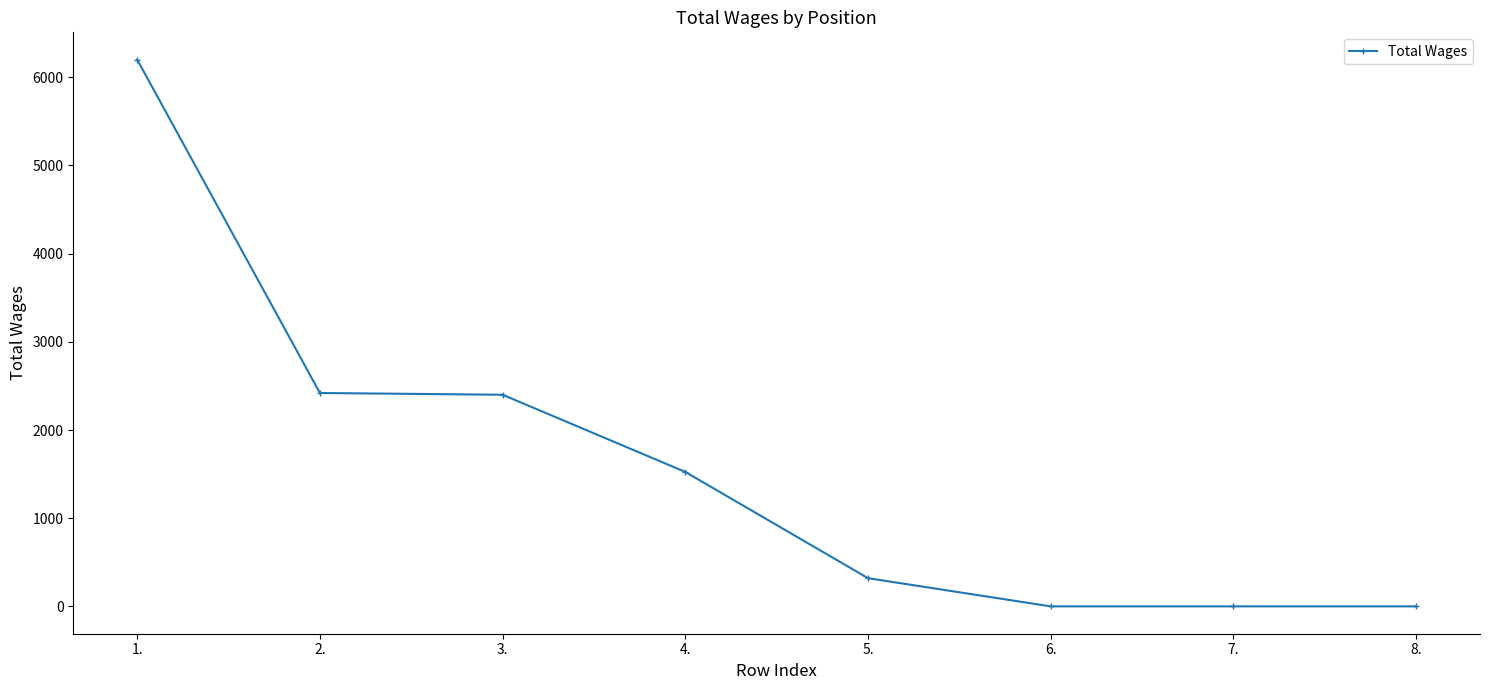

What is the sum of the values at 1. and 3.?

8600